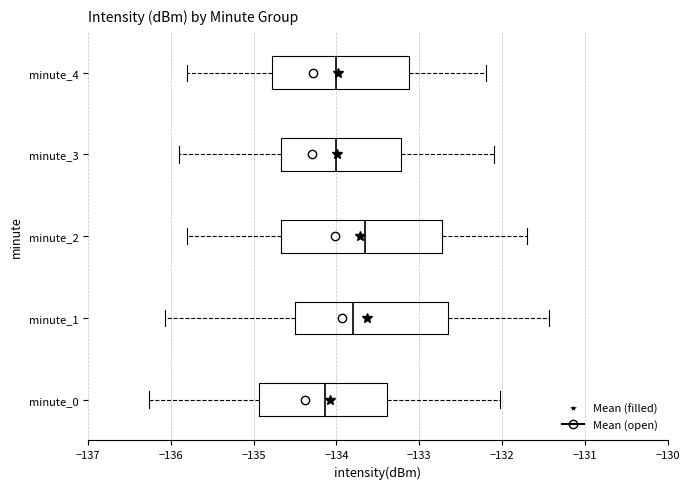

Reading bottom to top, read every box against the x-axis: the position of its median line, the range the box covers, and the ends of its whiskers. The values are not printed on the chart, so give them approximately, as read against the axis.

minute_0: median -134.1, box -134.9 to -133.4, whiskers -136.3 to -132.0
minute_1: median -133.8, box -134.5 to -132.6, whiskers -136.1 to -131.4
minute_2: median -133.6, box -134.7 to -132.7, whiskers -135.8 to -131.7
minute_3: median -134.0, box -134.7 to -133.2, whiskers -135.9 to -132.1
minute_4: median -134.0, box -134.8 to -133.1, whiskers -135.8 to -132.2